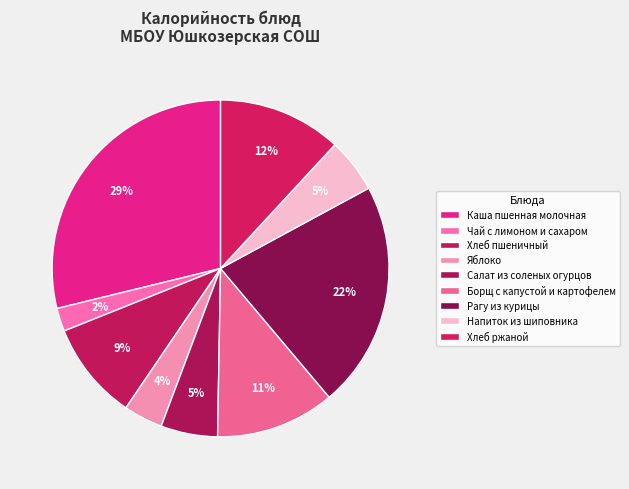

How many segments does this pie chart have?

9